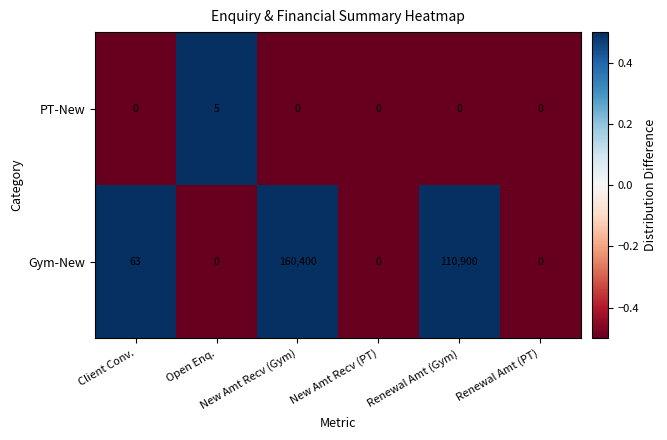

What is the sum of all Gym-New values?

271363